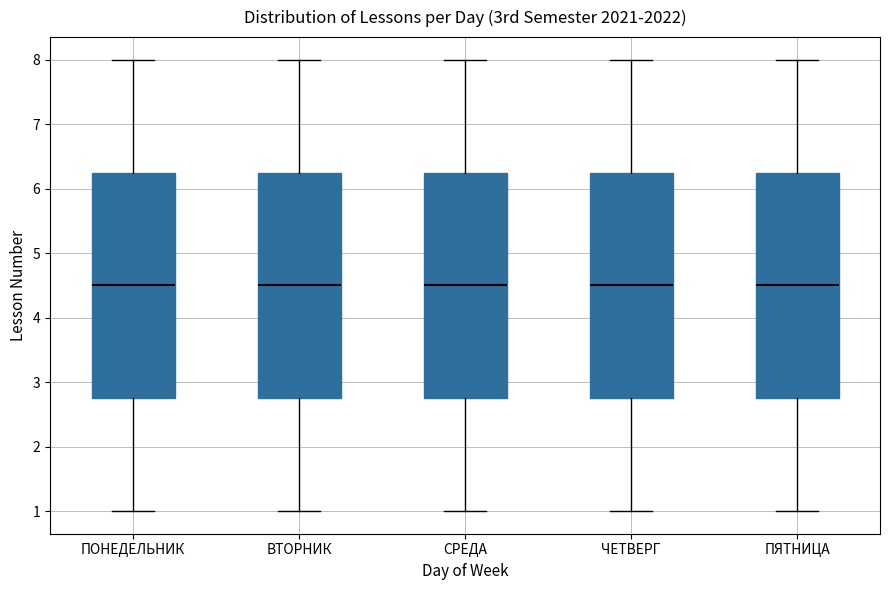

Where is the upper edge of the box for ПОНЕДЕЛЬНИК on the y-axis? The values are not printed on the chart, so give them approximately, as read against the axis.

6.3